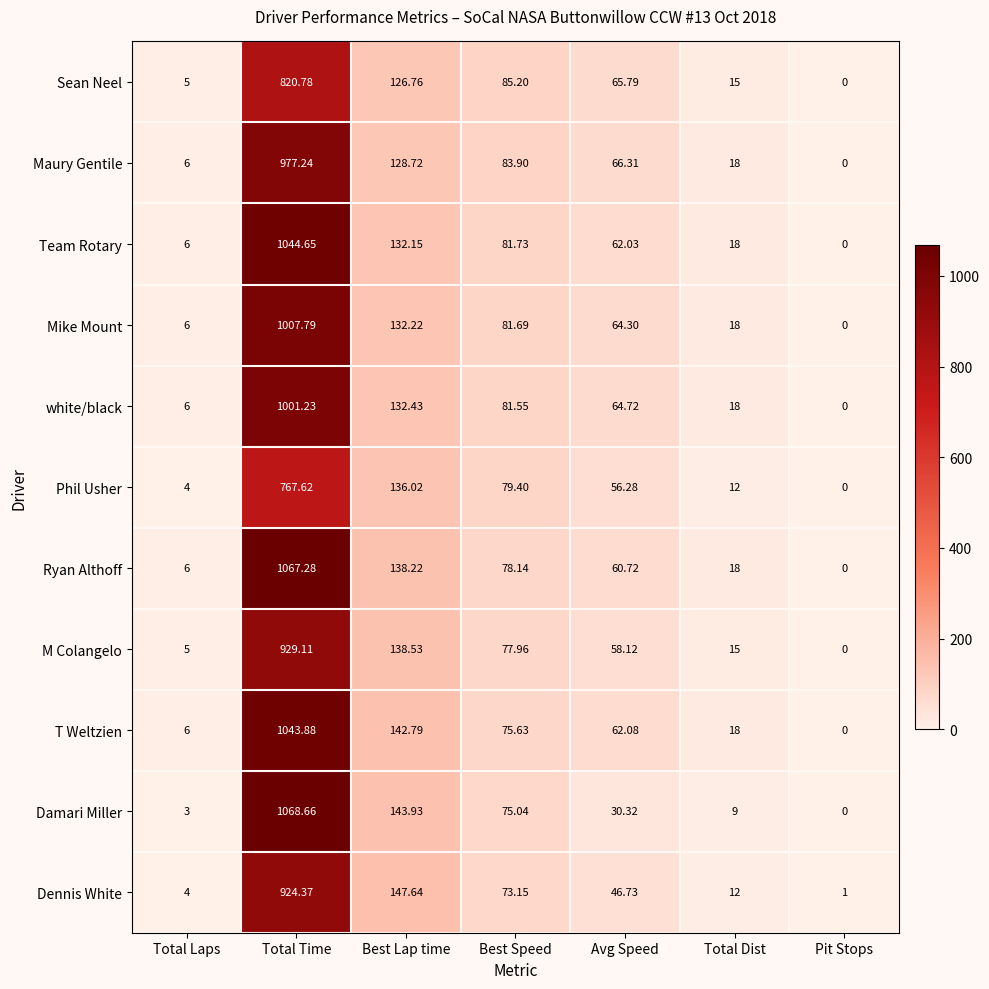

At which label is Mike Mount closest to 503?

Best Lap time